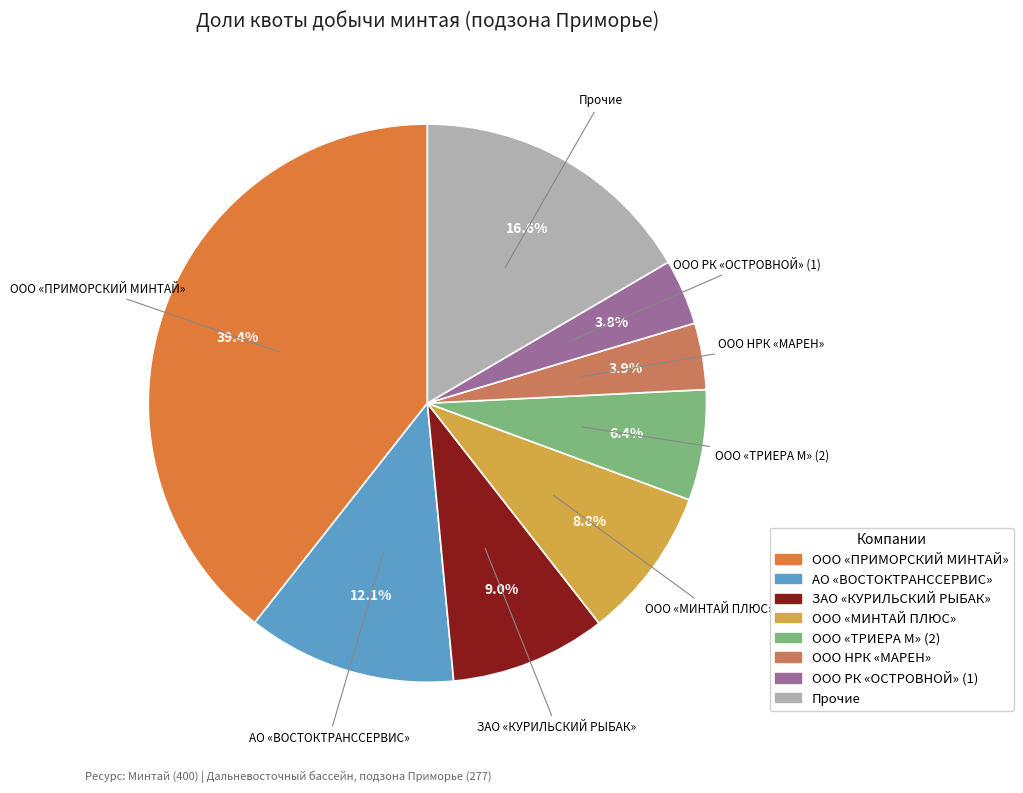

Does any single category account for the majority?

No